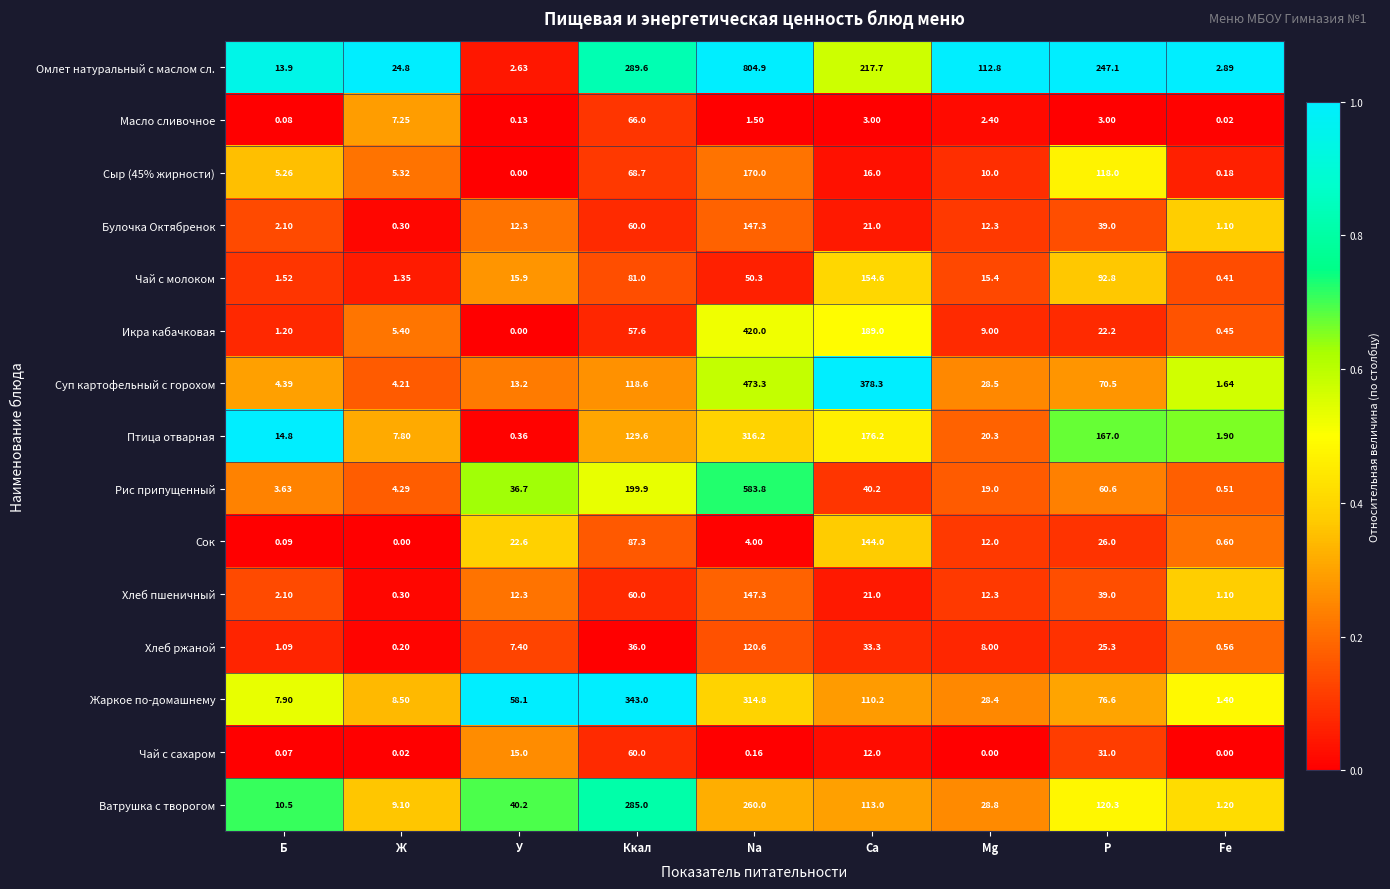

Which category has the highest value across all series?

Na